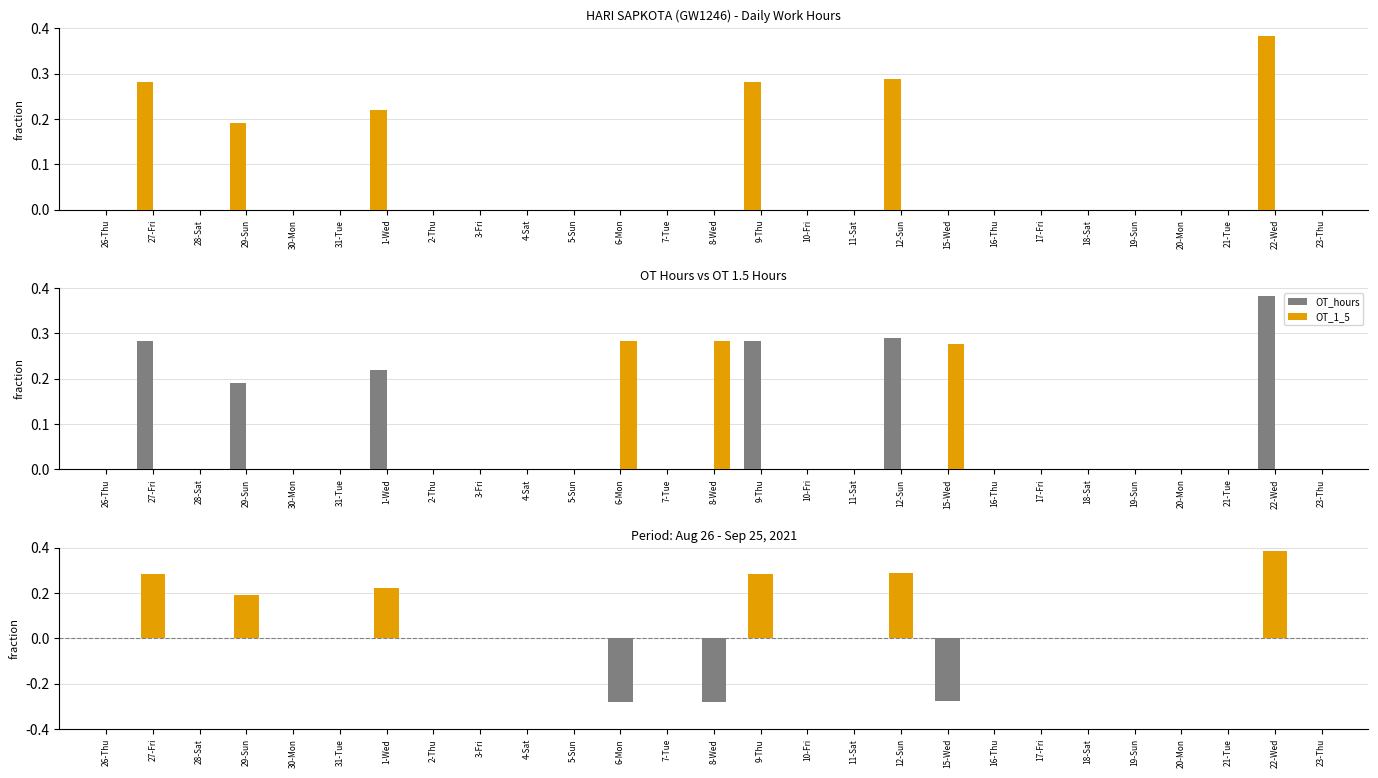

The value of OT_hours at 29-Sun is 9.5. True or false?

True